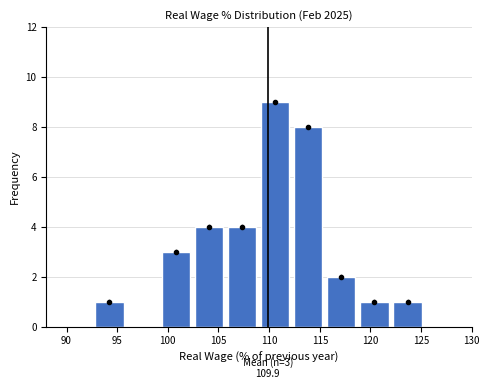

Which range on the x-axis has the tallest bar?

109.0 to 112.0